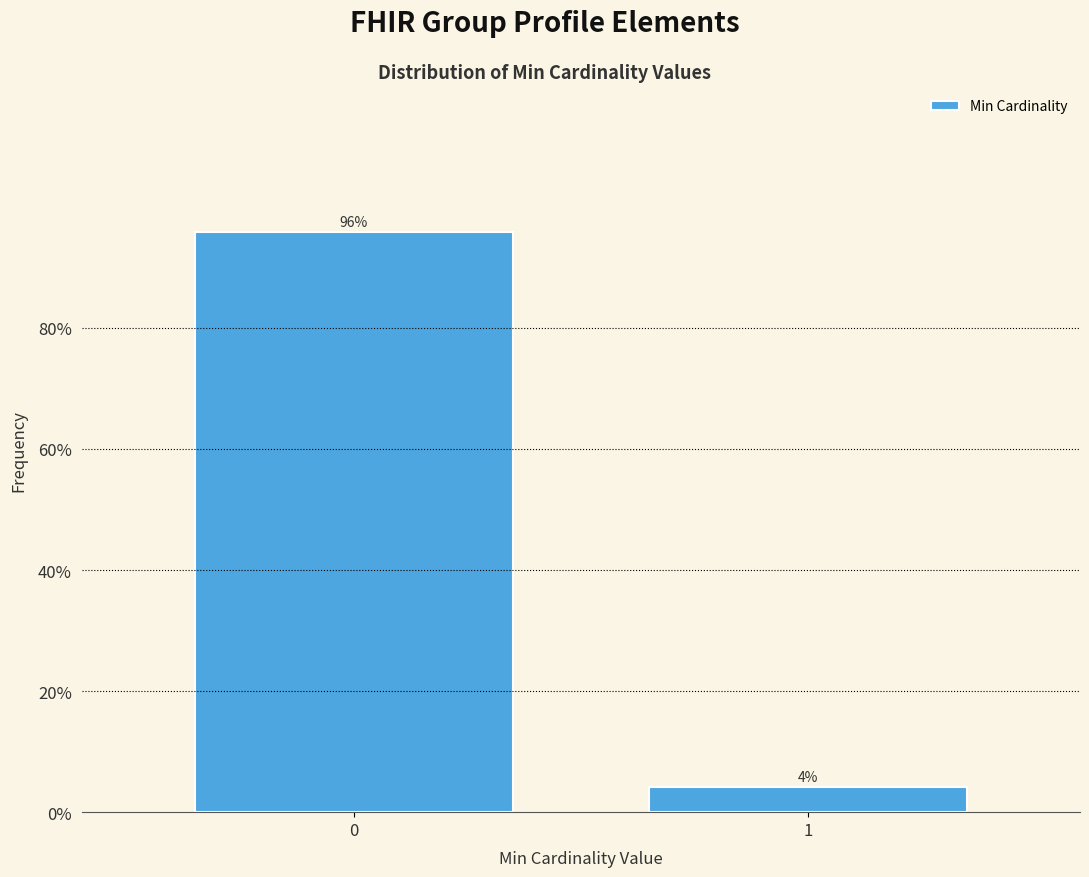

Rank the categories by value from lowest to highest.

1, 0